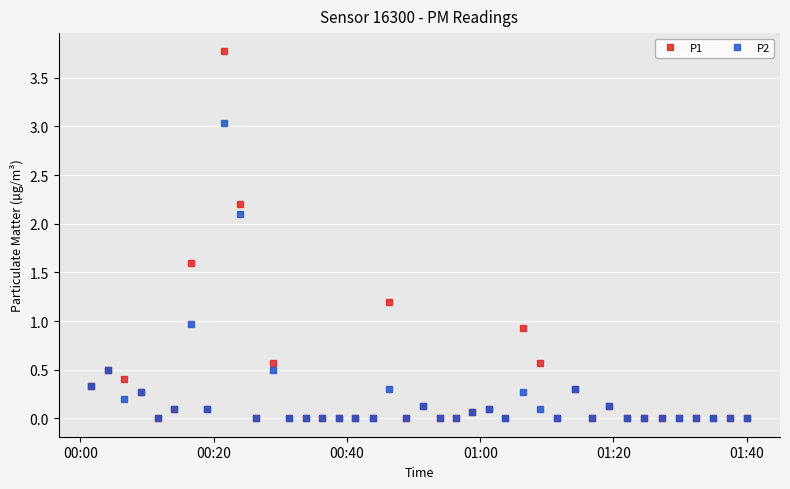

How many series are shown in this chart?

2